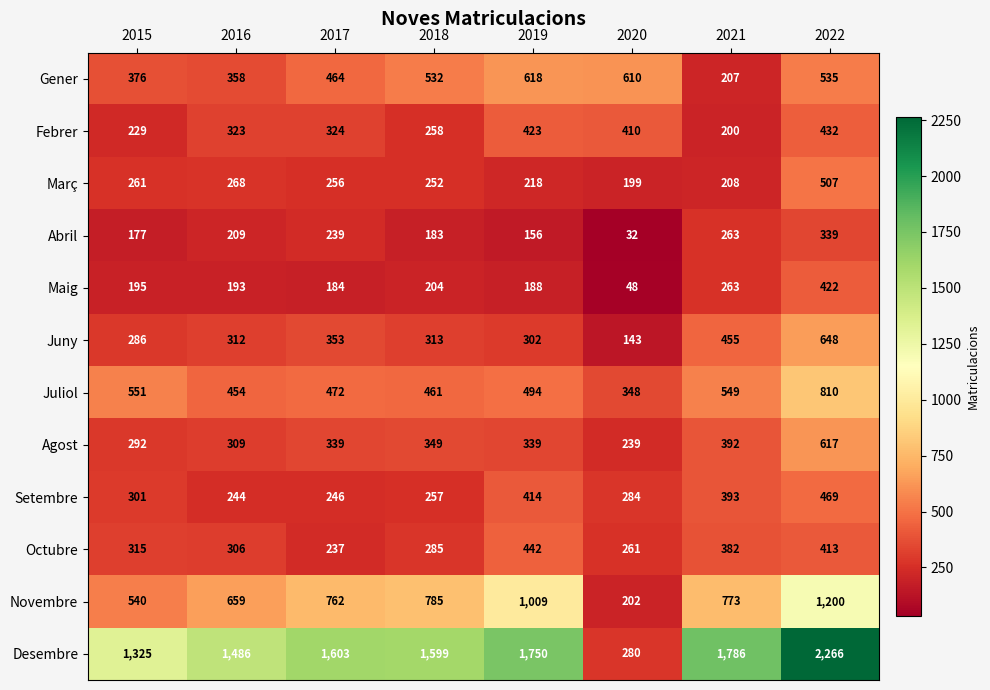

How many values in the Gener series are below 532?

4